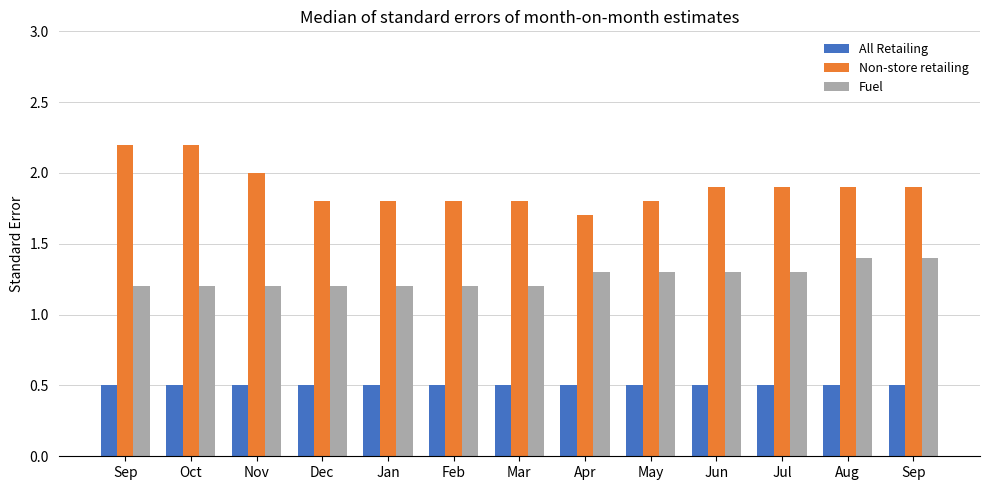

Is the value of All Retailing at Jul greater than the value of Fuel at Feb?

No